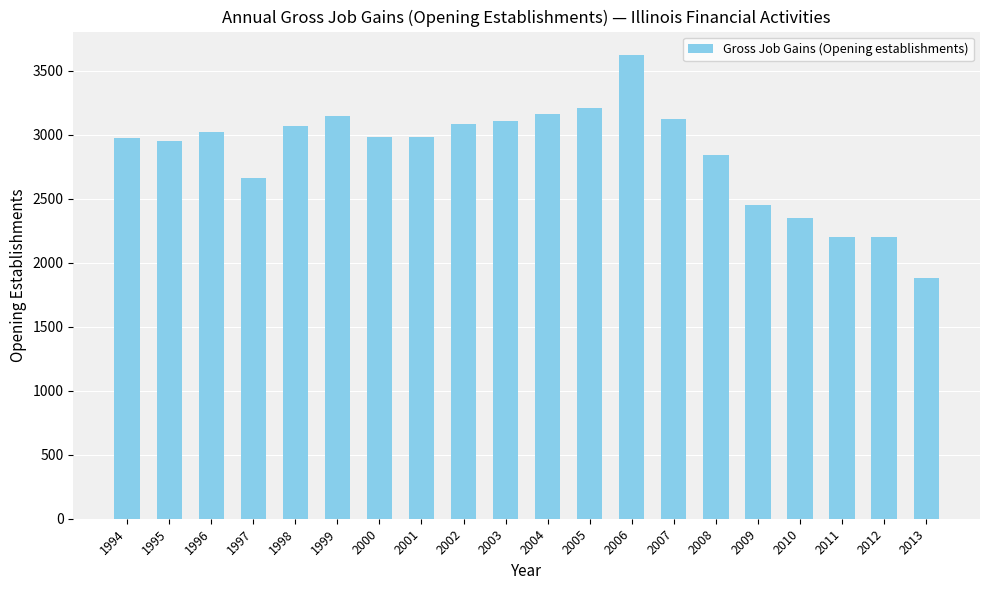

The value at 2002 is 1629. True or false?

False